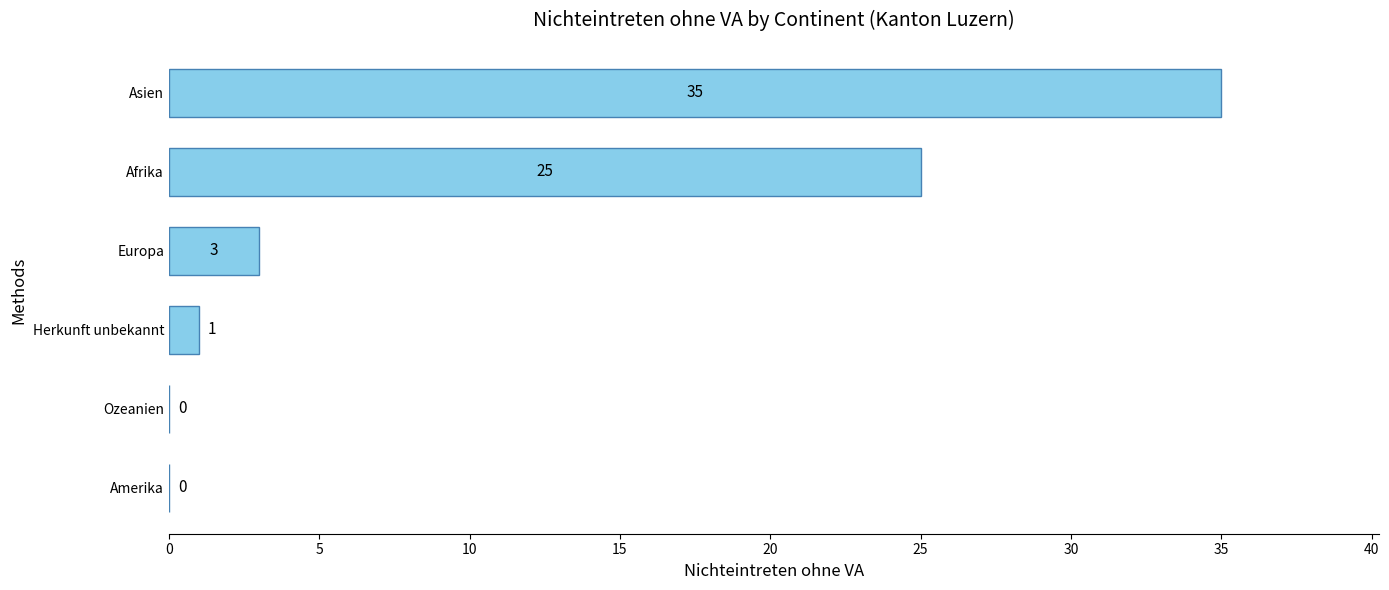

Which label corresponds to the largest value in the chart?

Asien